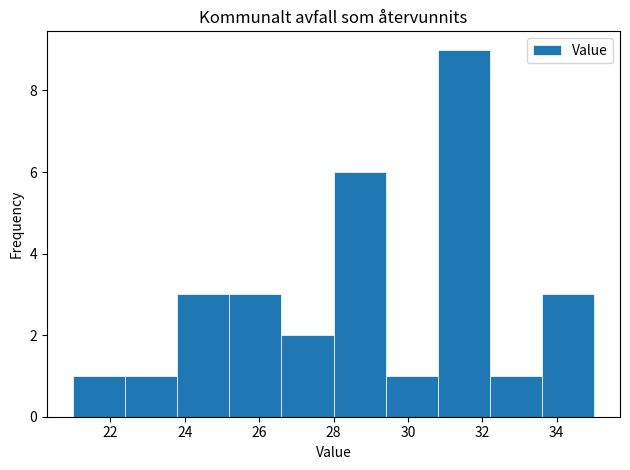

Over which range of the x-axis is the bar tallest?

30.8 to 32.2